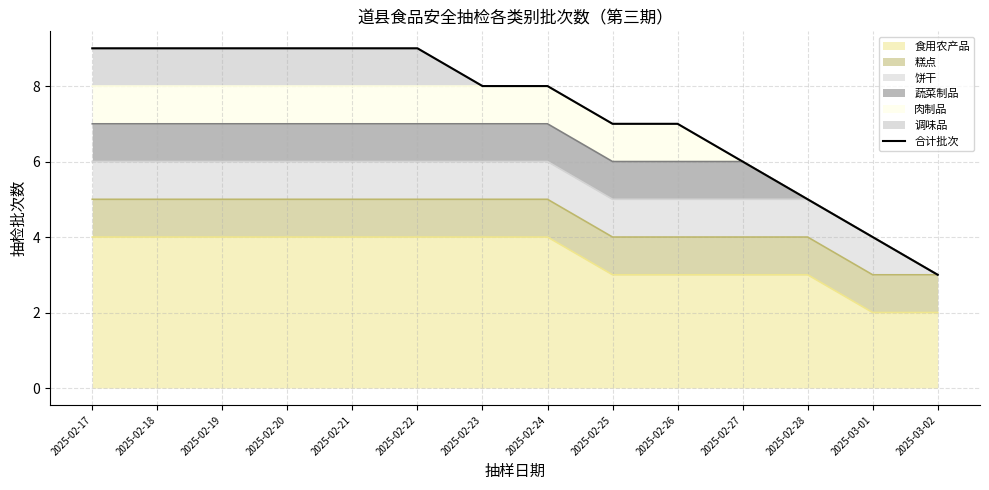

Read the value at 2025-02-22.

9